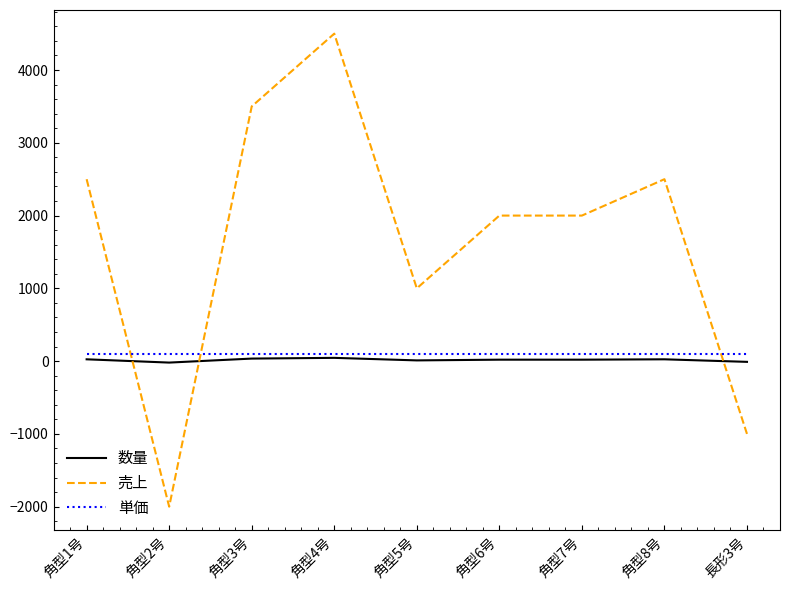

Read the 単価 value at 角型2号.

100